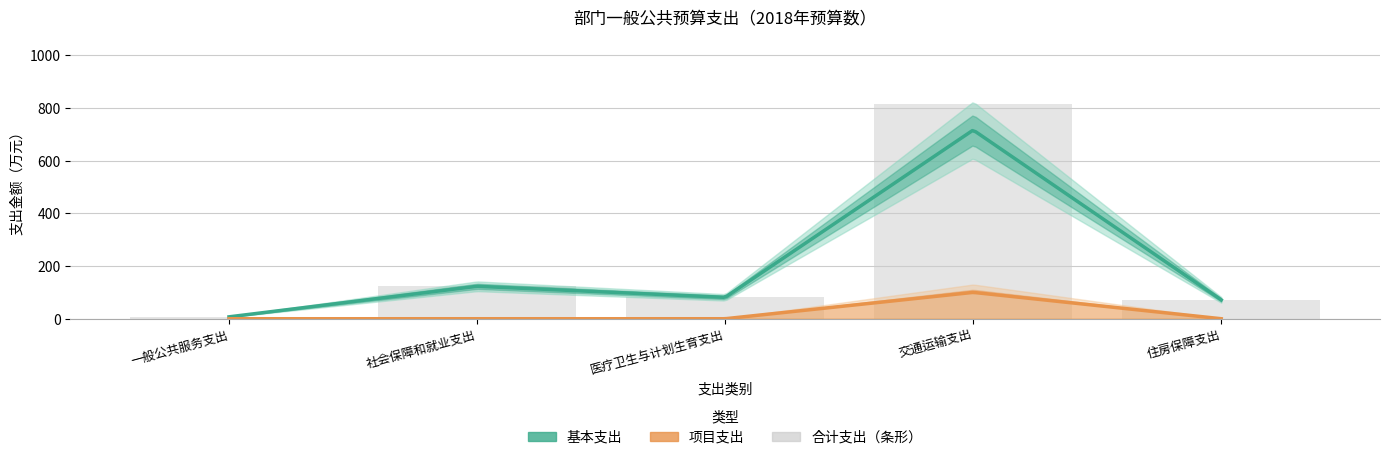

List the labels in order of value, smallest first.

一般公共服务支出, 住房保障支出, 医疗卫生与计划生育支出, 社会保障和就业支出, 交通运输支出